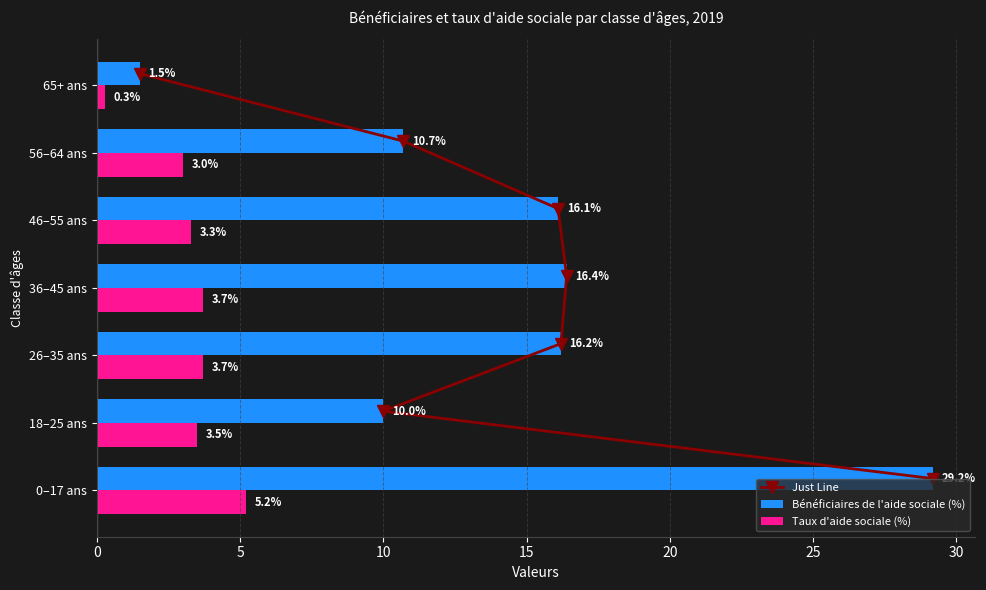

Does the chart contain any negative values?

No